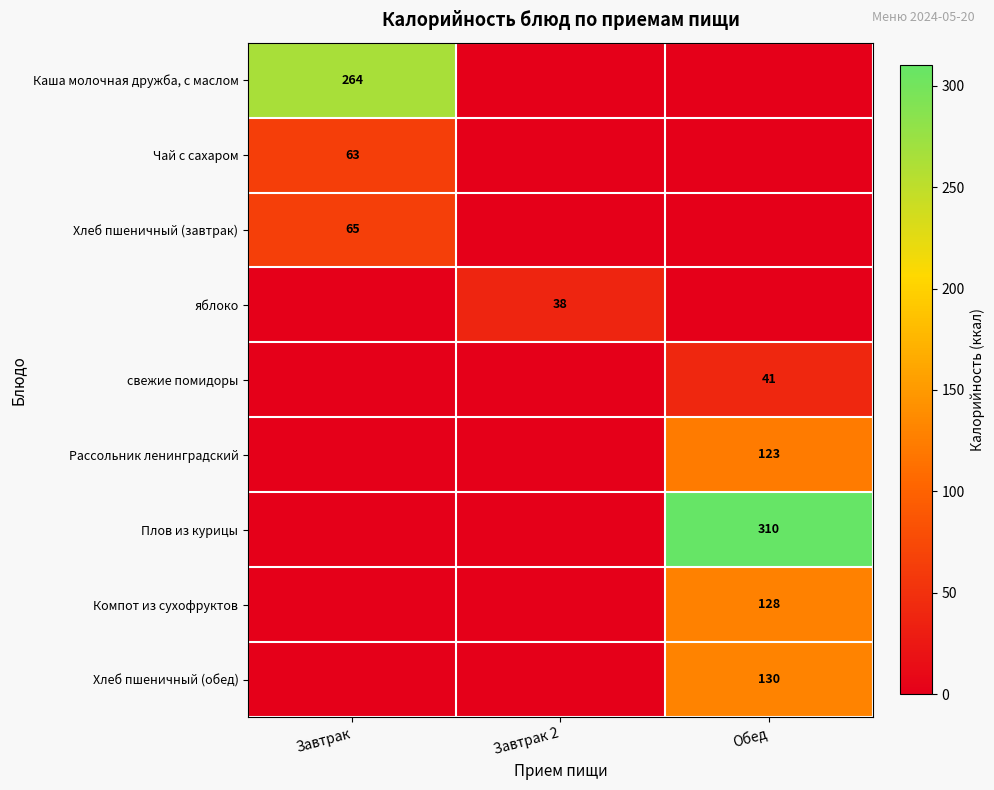

What is the spread (max minus min) of values at Завтрак?

264